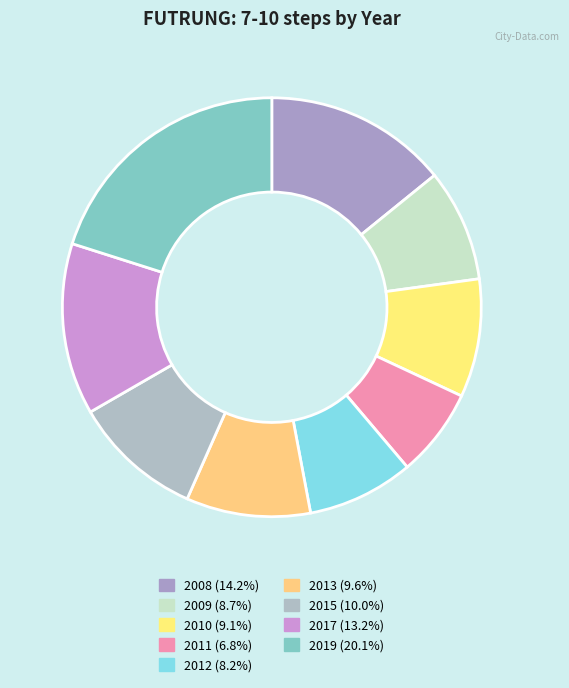

Is 2012 the majority of the pie?

No